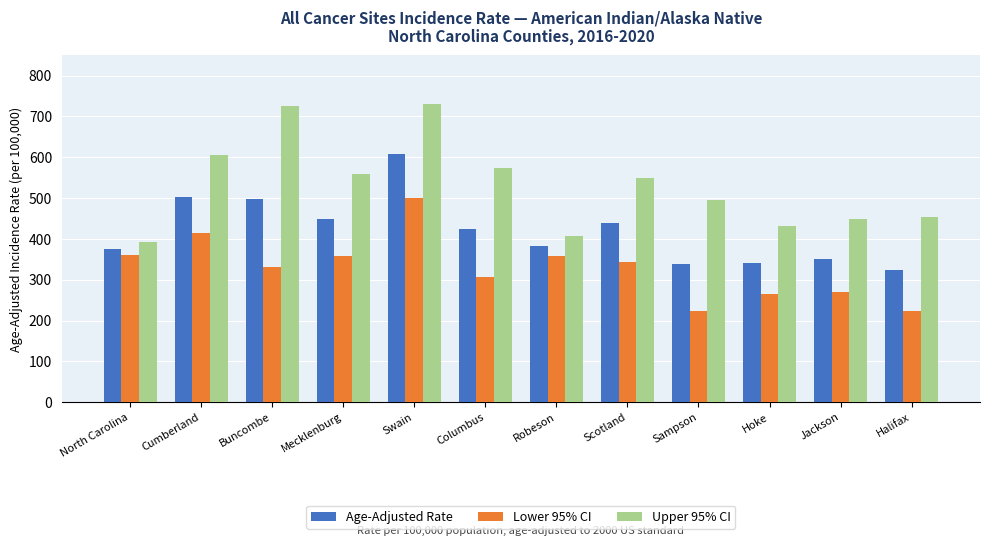

How many bars are there in total?

36